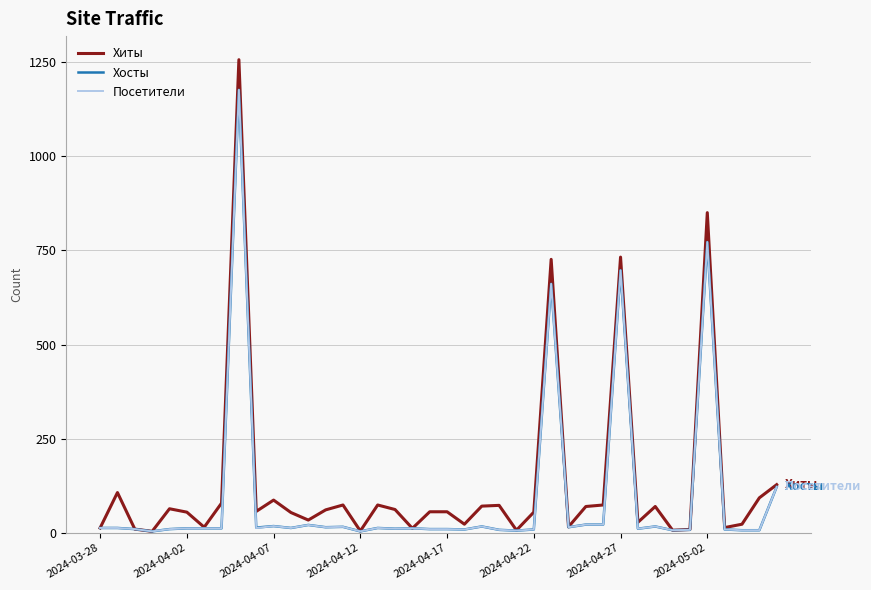

Which series has the widest spread of values?

Хиты